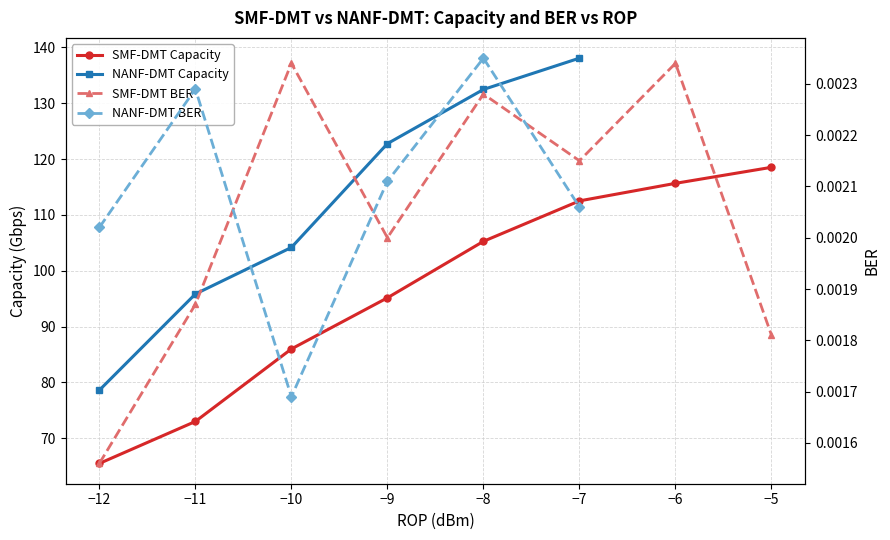

Which category has the lowest value in the NANF-DMT BER series?

−10